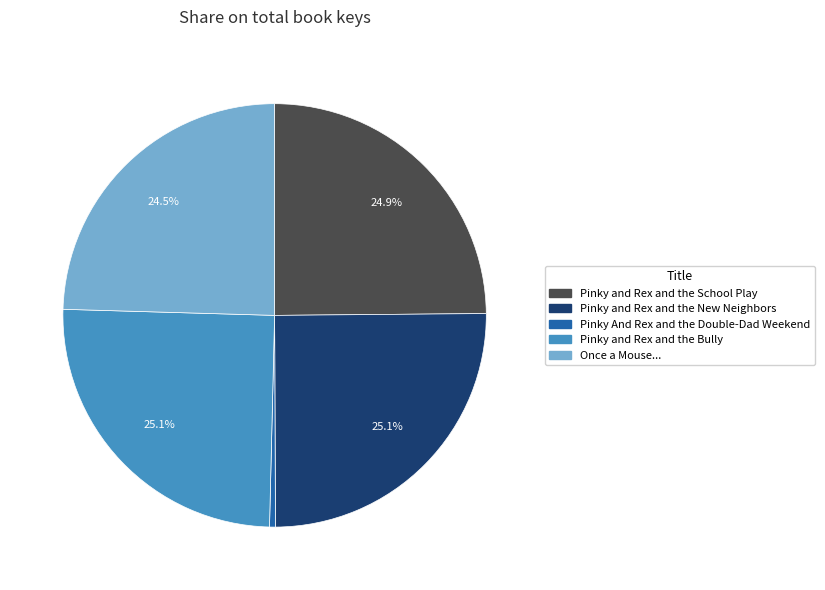

Count the number of slices in the pie.

5